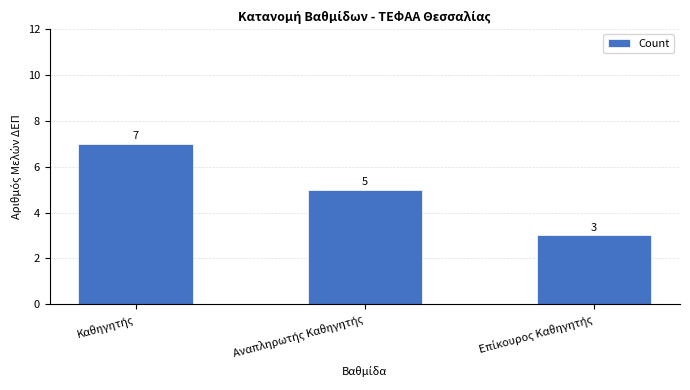

Count the number of categories in the chart.

3